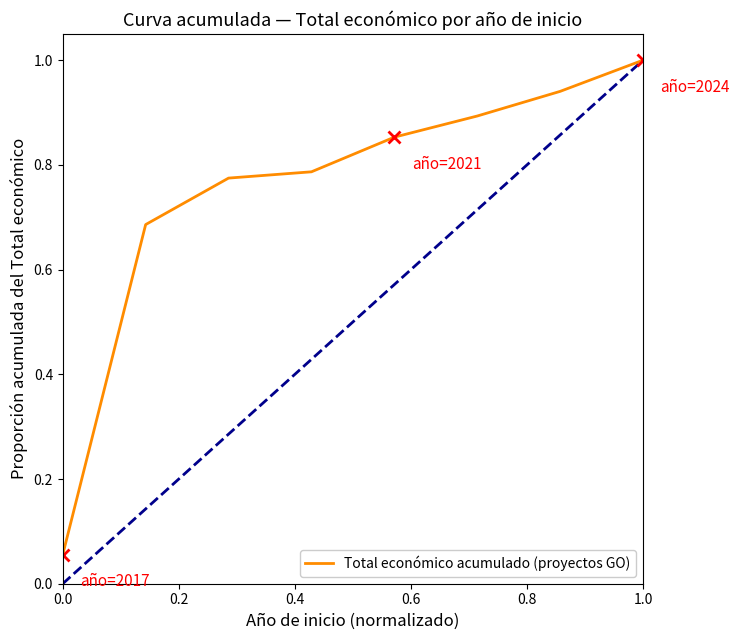

How many lines are shown in the chart?

1